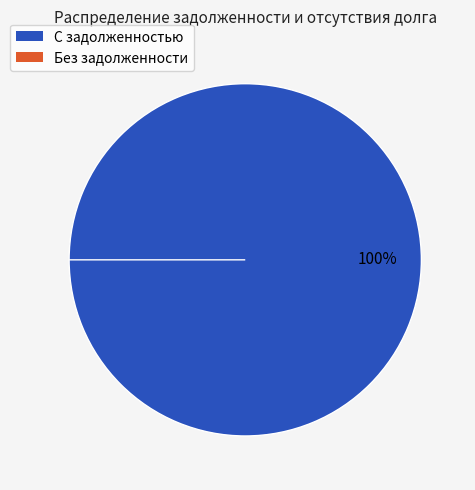

What is the largest slice in the pie chart?

ЛУЖНОВ